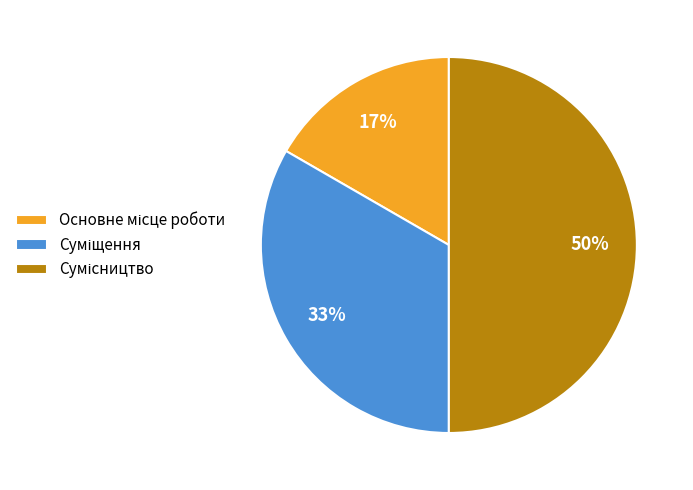

To the nearest percent, what is the average slice percentage?

33%